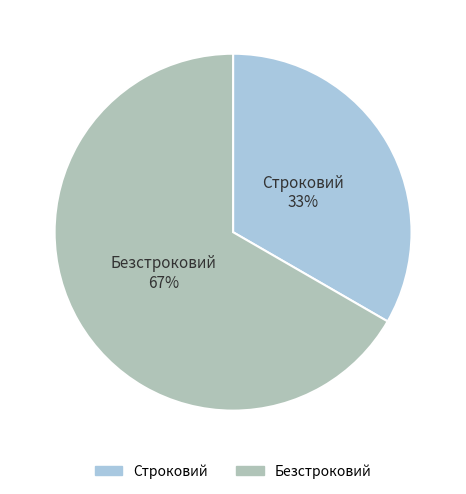

To the nearest percent, what is the average slice percentage?

50%